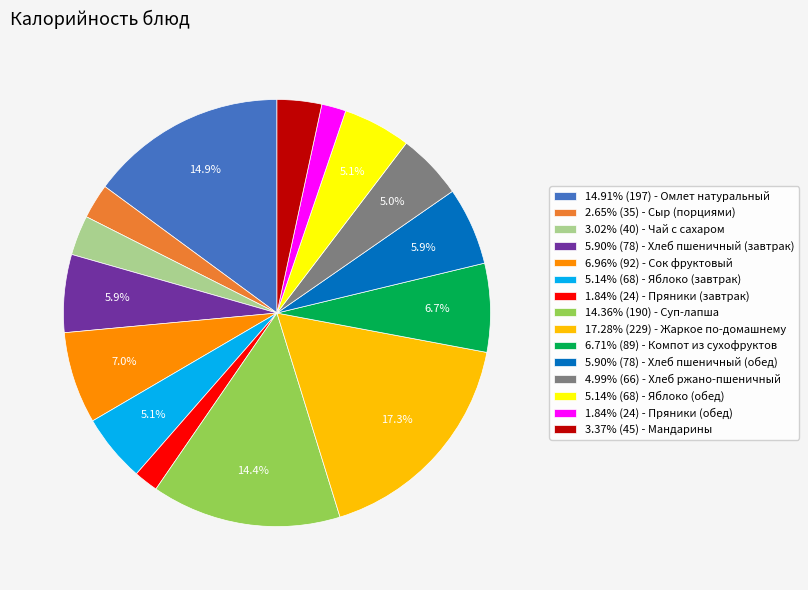

Does any single category account for the majority?

No